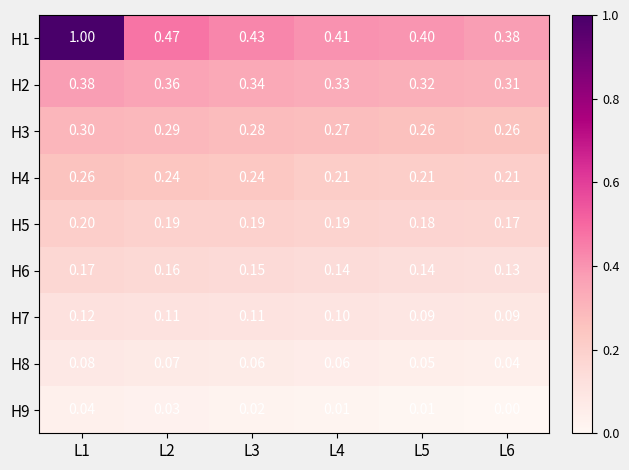

Reading left to right, list all the values displayed in this chart.

H1: L1=1.0	L2=0.5	L3=0.4	L4=0.4	L5=0.4	L6=0.4
H2: L1=0.4	L2=0.4	L3=0.3	L4=0.3	L5=0.3	L6=0.3
H3: L1=0.3	L2=0.3	L3=0.3	L4=0.3	L5=0.3	L6=0.3
H4: L1=0.3	L2=0.2	L3=0.2	L4=0.2	L5=0.2	L6=0.2
H5: L1=0.2	L2=0.2	L3=0.2	L4=0.2	L5=0.2	L6=0.2
H6: L1=0.2	L2=0.2	L3=0.1	L4=0.1	L5=0.1	L6=0.1
H7: L1=0.1	L2=0.1	L3=0.1	L4=0.1	L5=0.1	L6=0.1
H8: L1=0.1	L2=0.1	L3=0.1	L4=0.1	L5=0.1	L6=0.0
H9: L1=0.0	L2=0.0	L3=0.0	L4=0.0	L5=0.0	L6=0.0